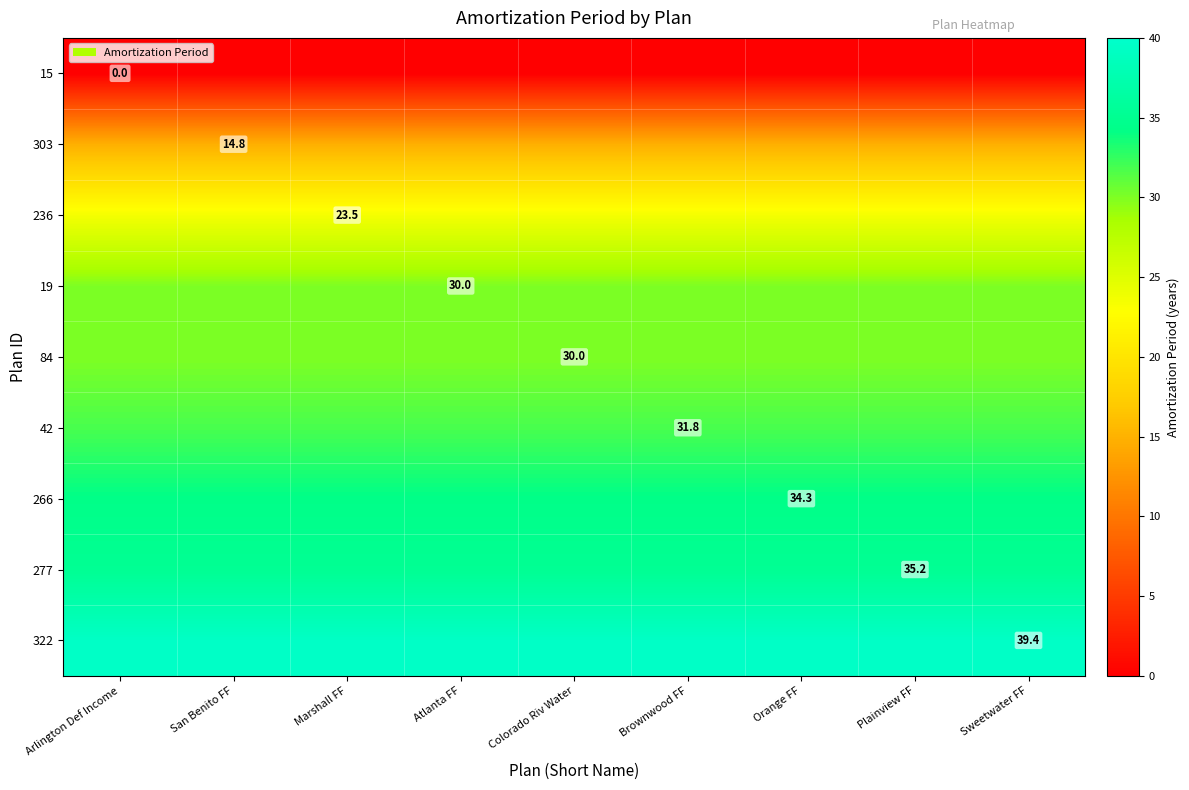

Is it true that 266 equals 56.6 at Orange FF?

False